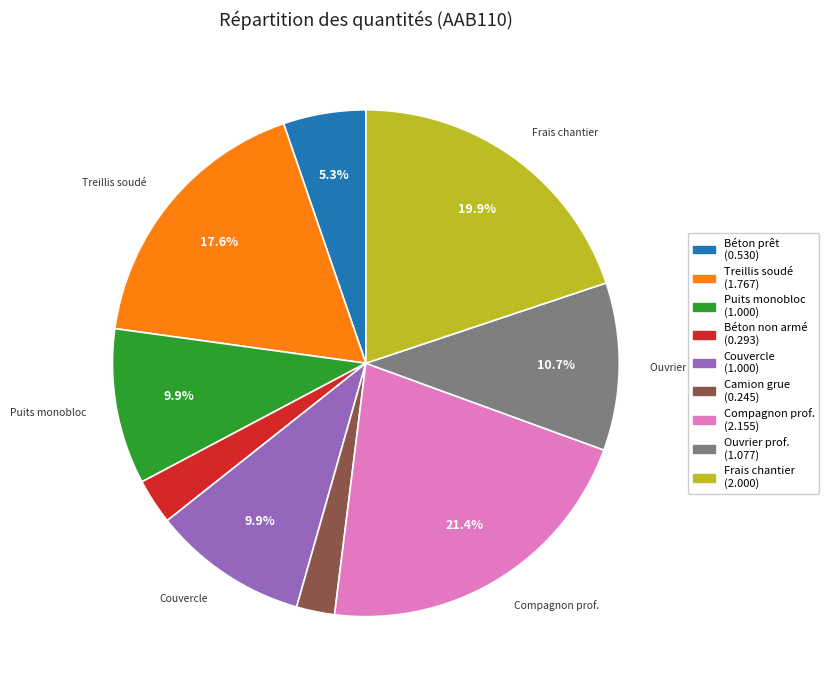

Count the number of slices in the pie.

9